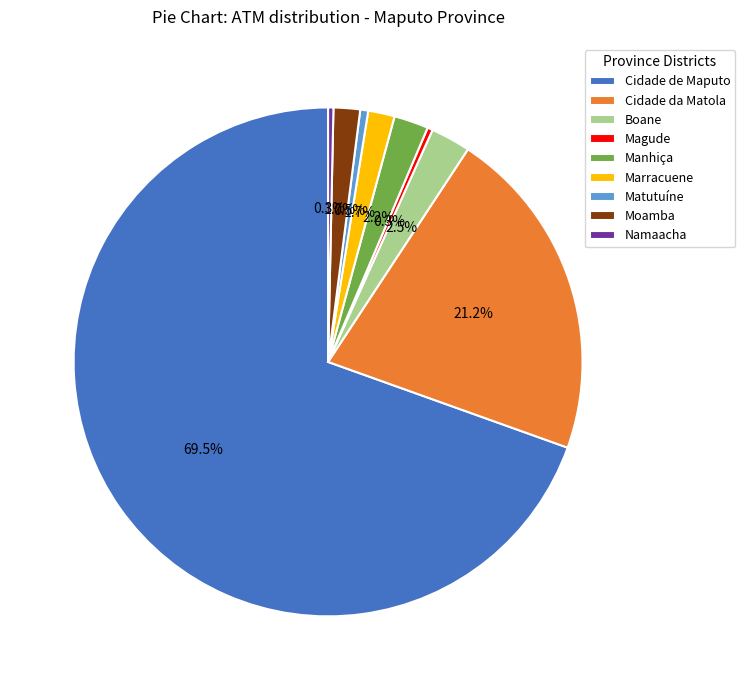

Between Cidade da Matola and Matutuíne, which is larger?

Cidade da Matola